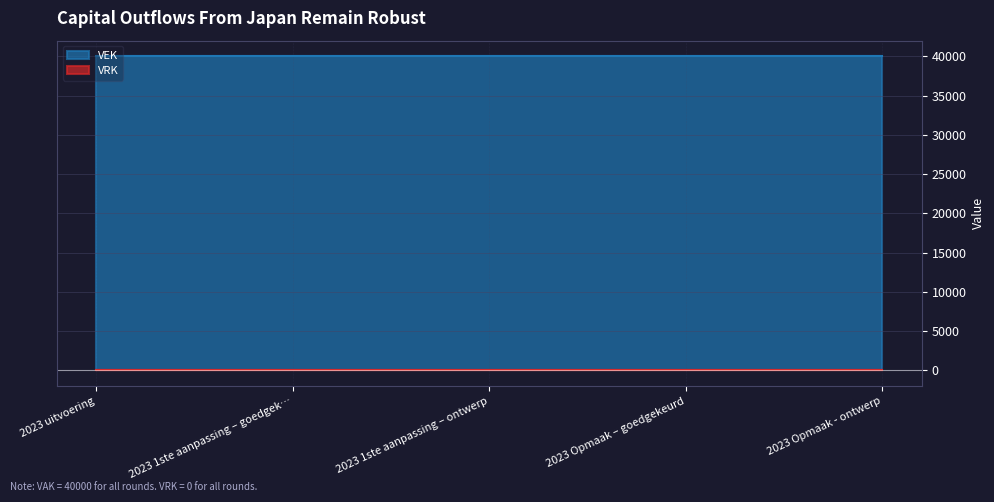

Reading left to right, list all the values displayed in this chart.

VEK: 40000	40000	40000	40000	40000
VRK: 0	0	0	0	0